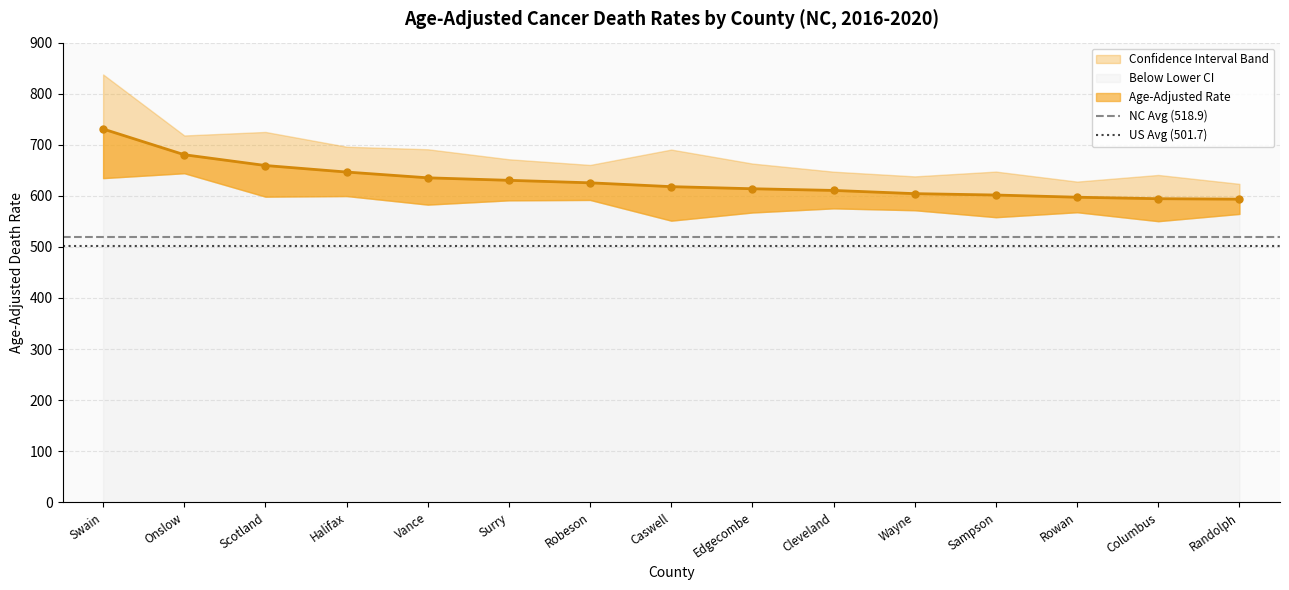

The value of NC Avg (518.9) at Swain is 518.9. True or false?

True